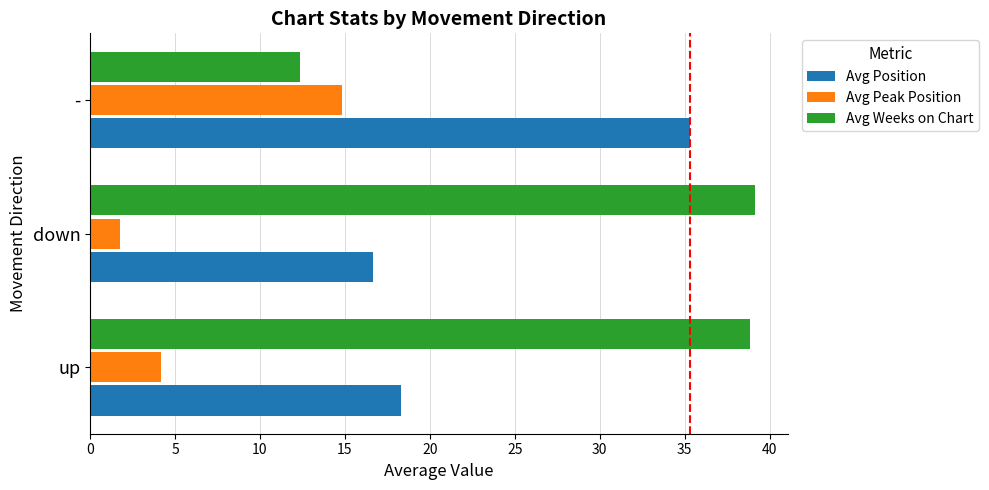

How many series are shown in this chart?

3